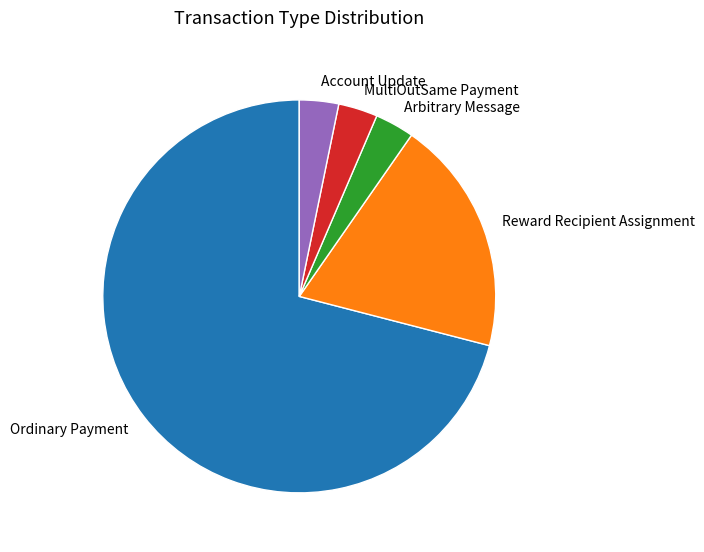

What is the ratio of the value at Ordinary Payment to the value at Account Update?

22.0